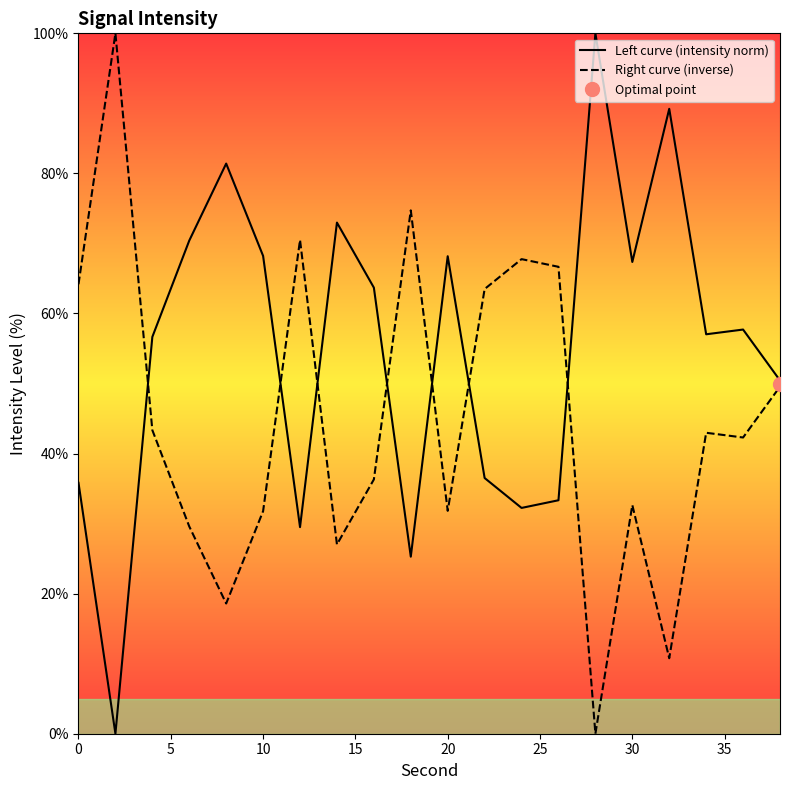

True or false: Left curve (intensity norm) and Right curve (inverse) cross at least once.

True